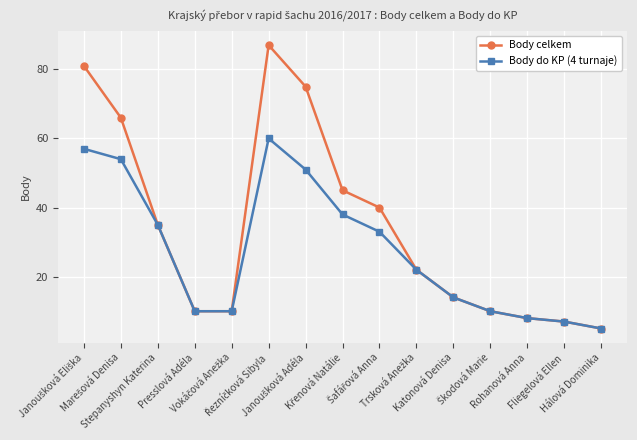

What position from the right is Hálová Dominika?

1